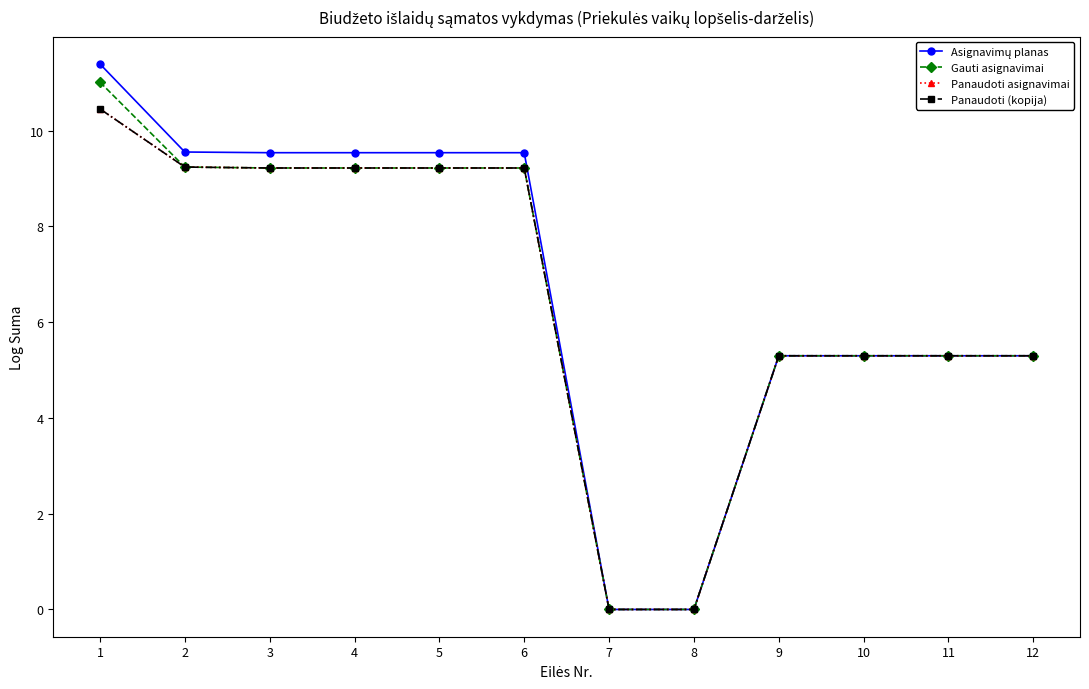

Which category has the highest value across all series?

1